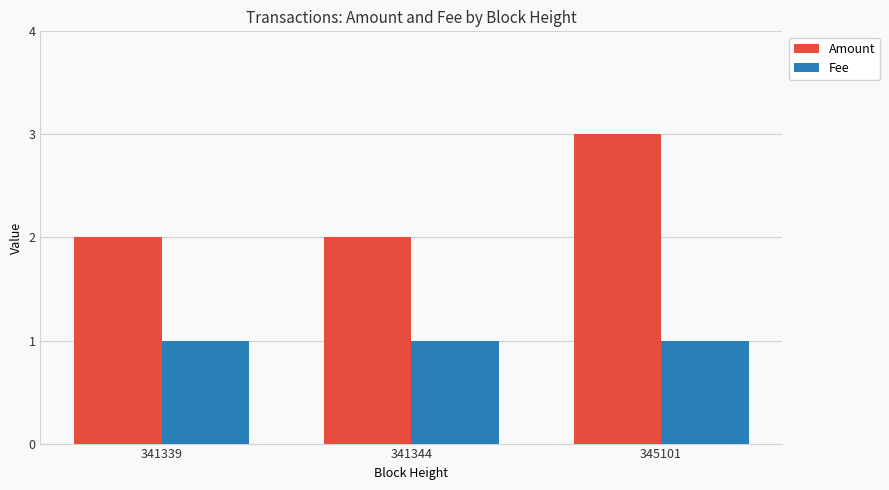

What is the approximate value of Fee at 341339?

1.0